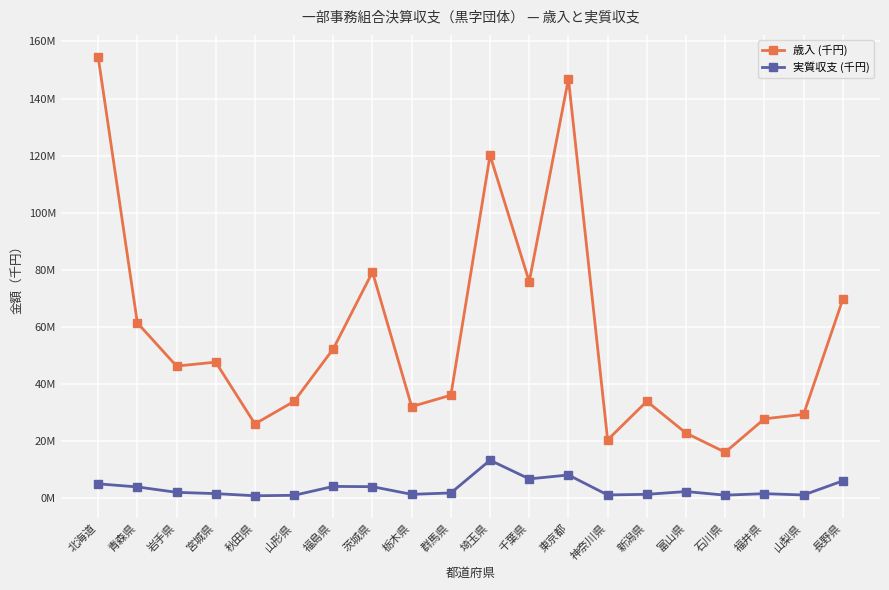

What position from the left is 群馬県?

10